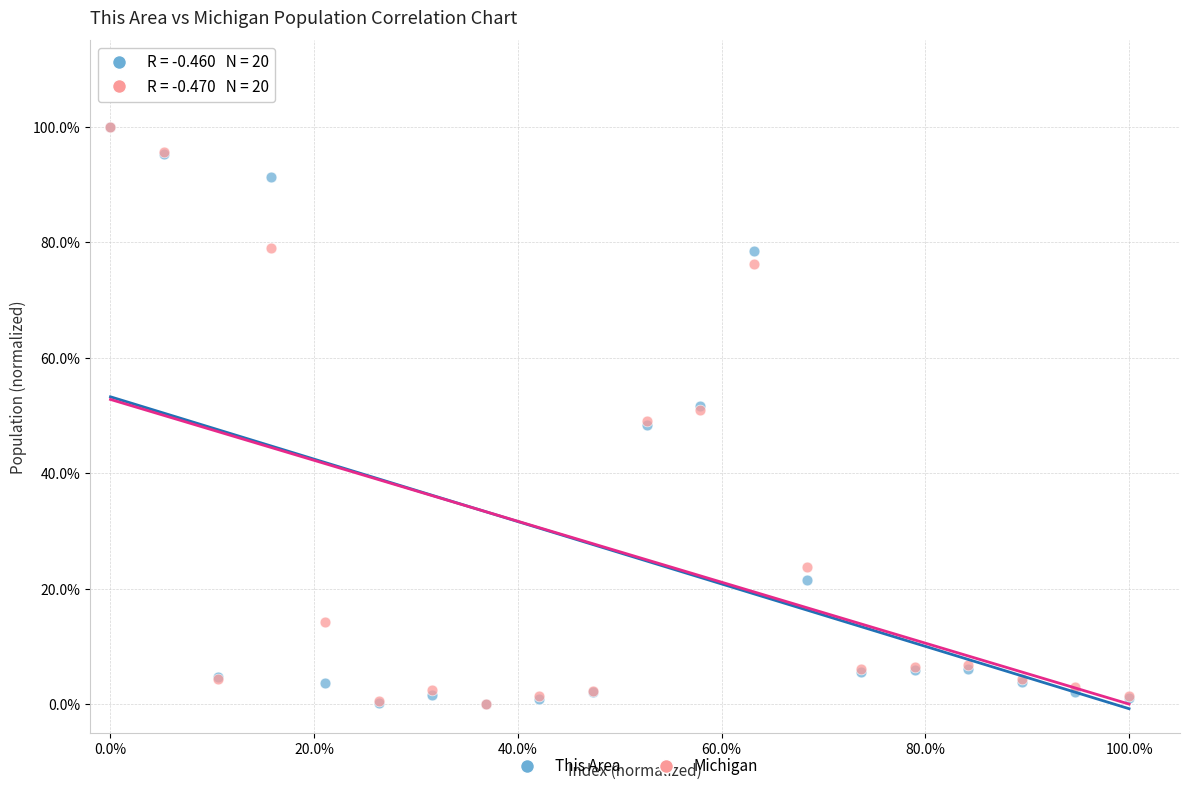

What are all the series names shown in the legend?

This Area, Michigan